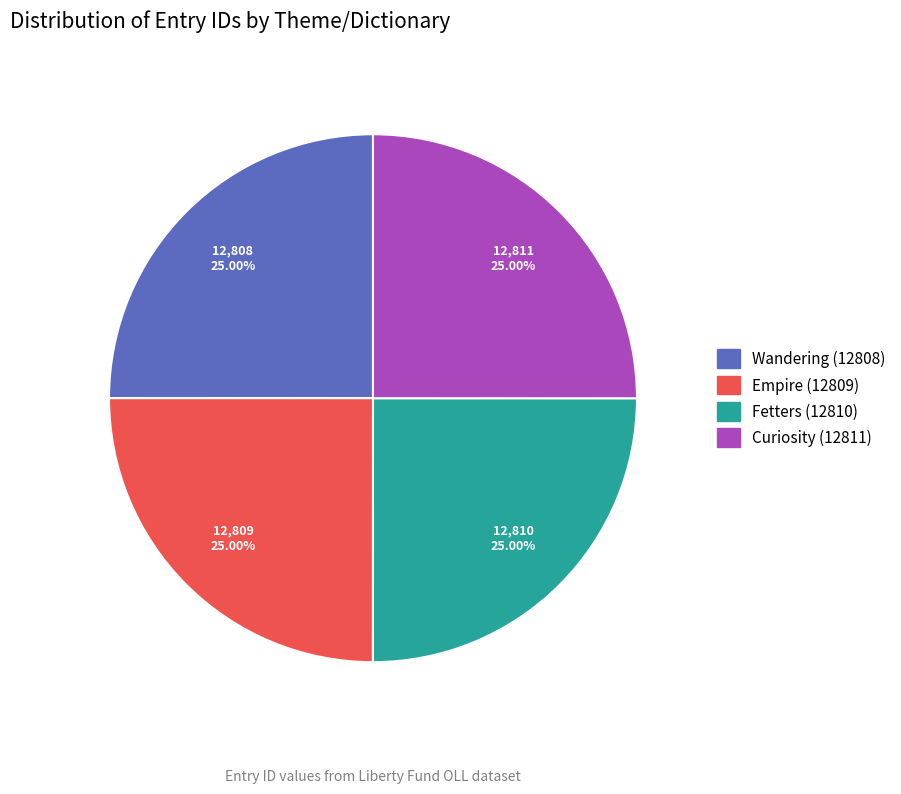

What is the ratio of the value at Curiosity (12811) to the value at Fetters (12810)?

1.0